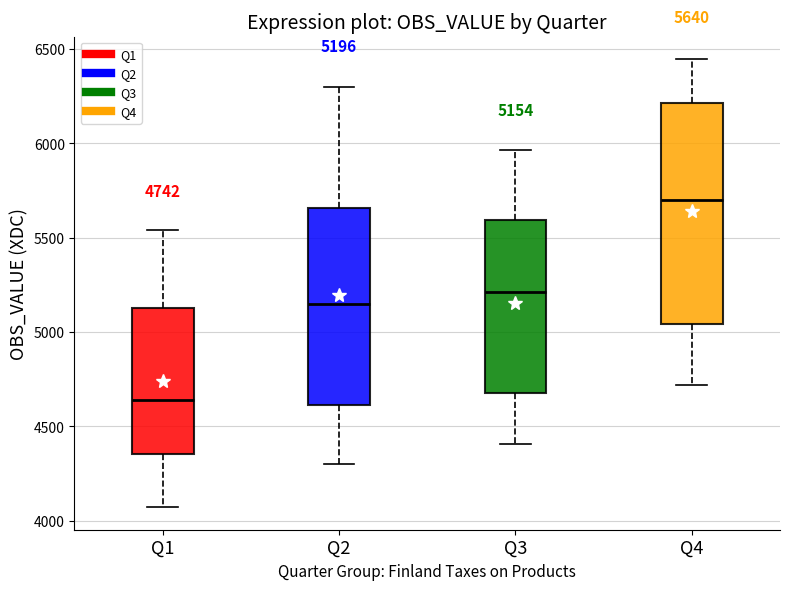

Which box is the tallest, from its lower edge to its upper edge?

Q4